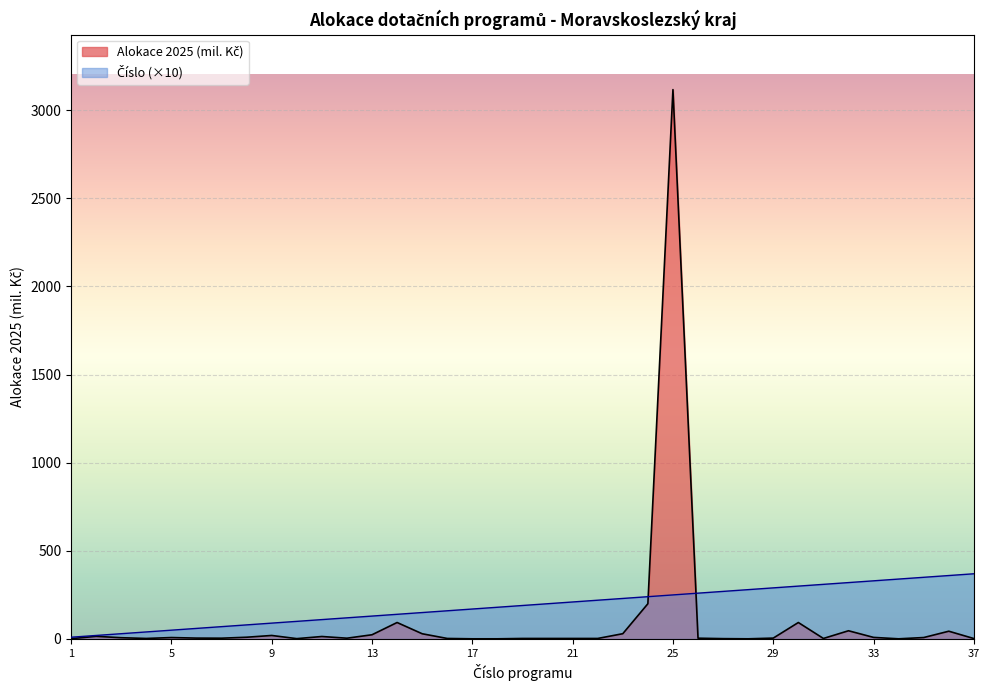

Where is the first local maximum for Alokace 2025 (mil. Kč)?

2